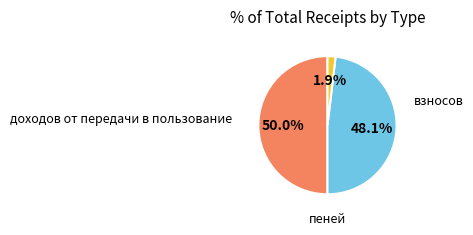

How many slices are in this pie chart?

3